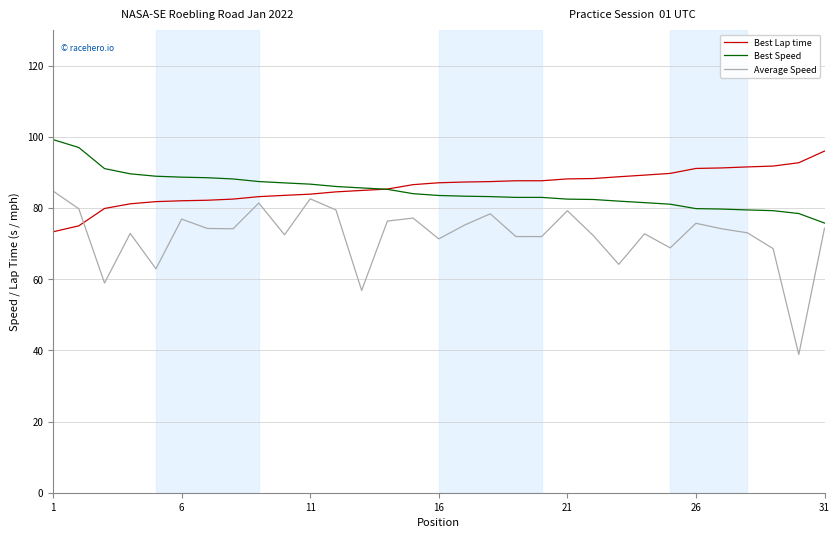

After their last crossing, which series has the higher values: Average Speed or Best Lap time?

Best Lap time